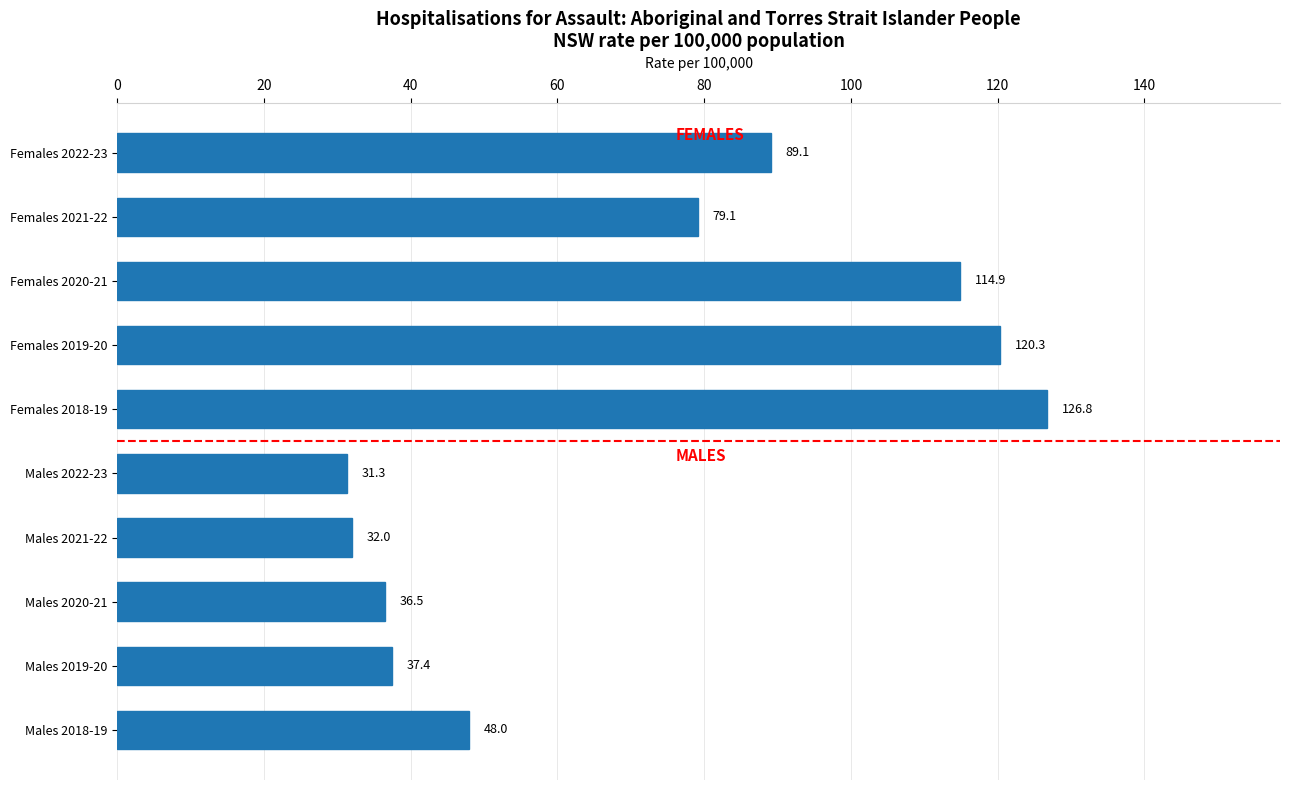

What is the smallest value displayed?

31.3